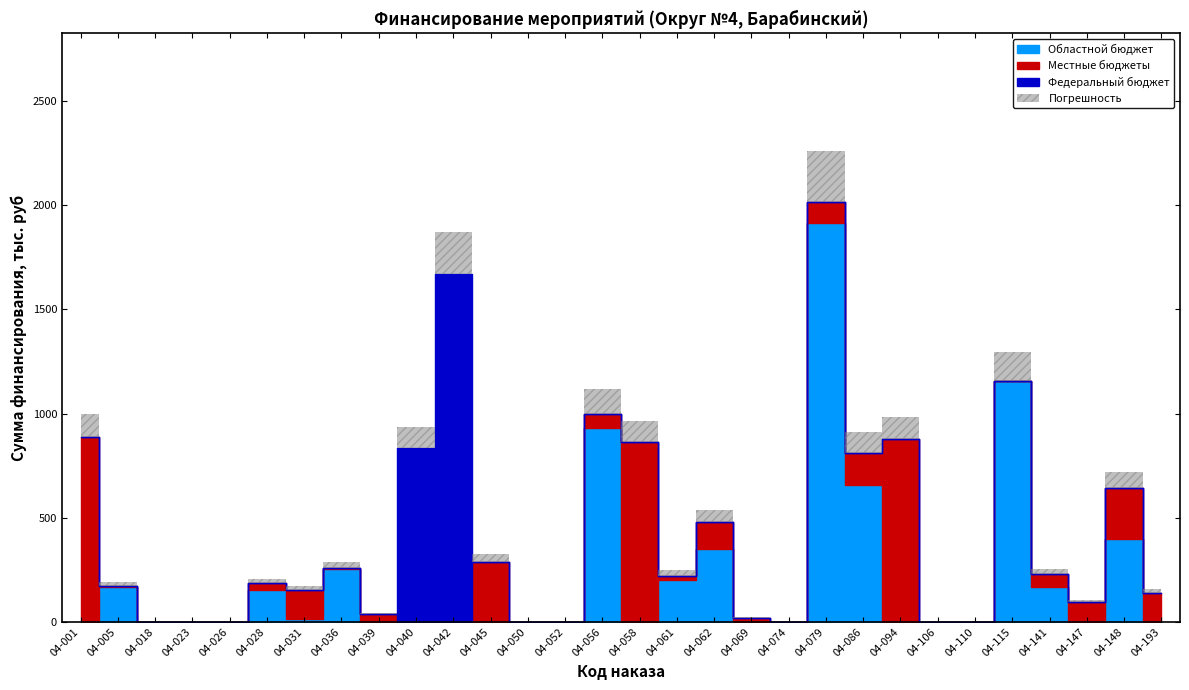

How many interior local peaks does the Федеральный бюджет series have?

1